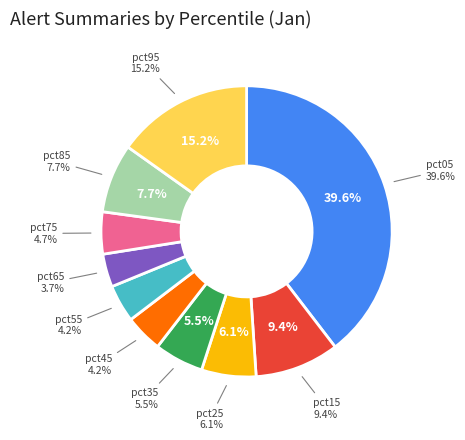

What is the smallest slice in the pie chart?

pct65